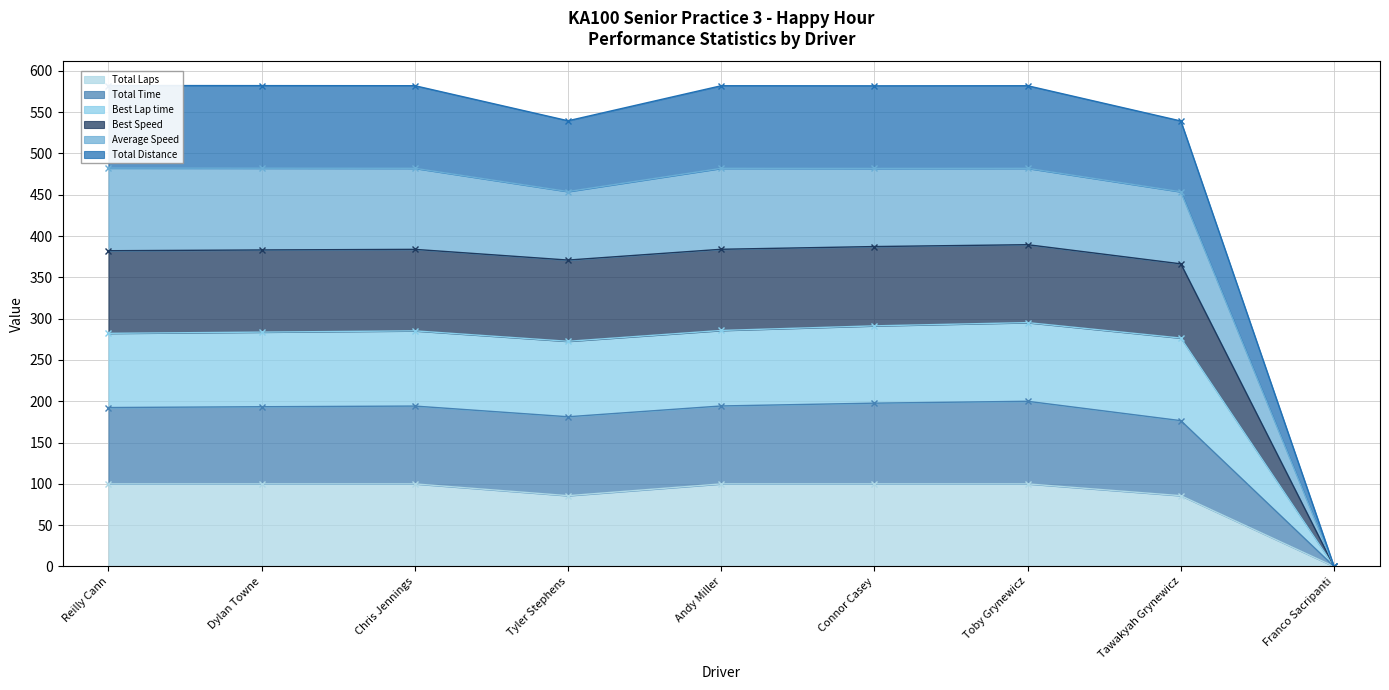

What are all the series names shown in the legend?

Total Laps, Total Time, Best Lap time, Best Speed, Average Speed, Total Distance